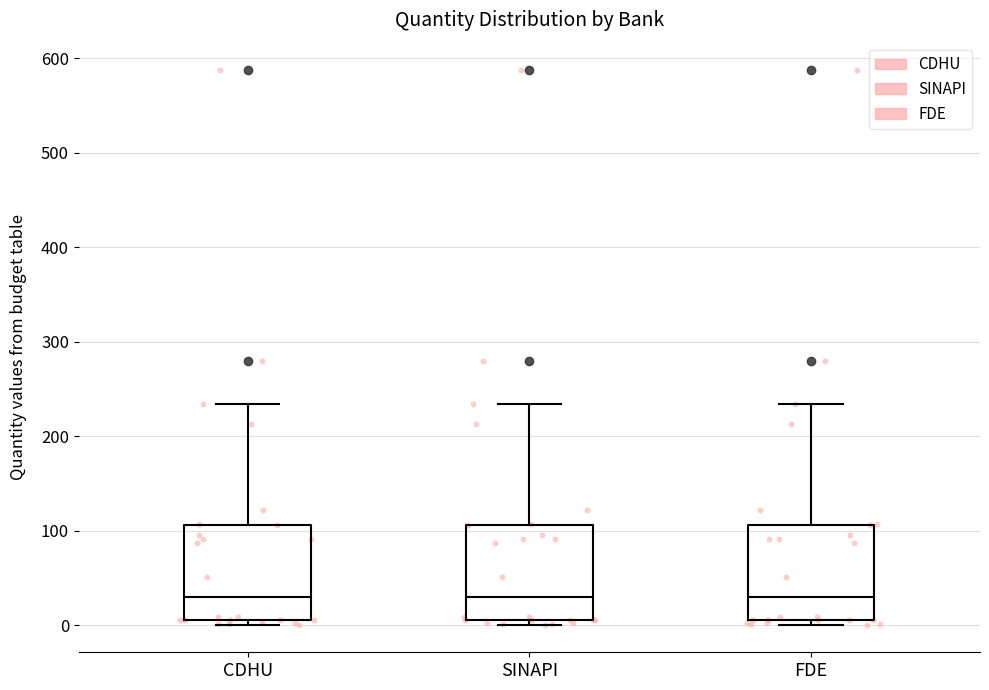

Where does the upper whisker of the box for SINAPI end on the y-axis? The values are not printed on the chart, so give them approximately, as read against the axis.

230